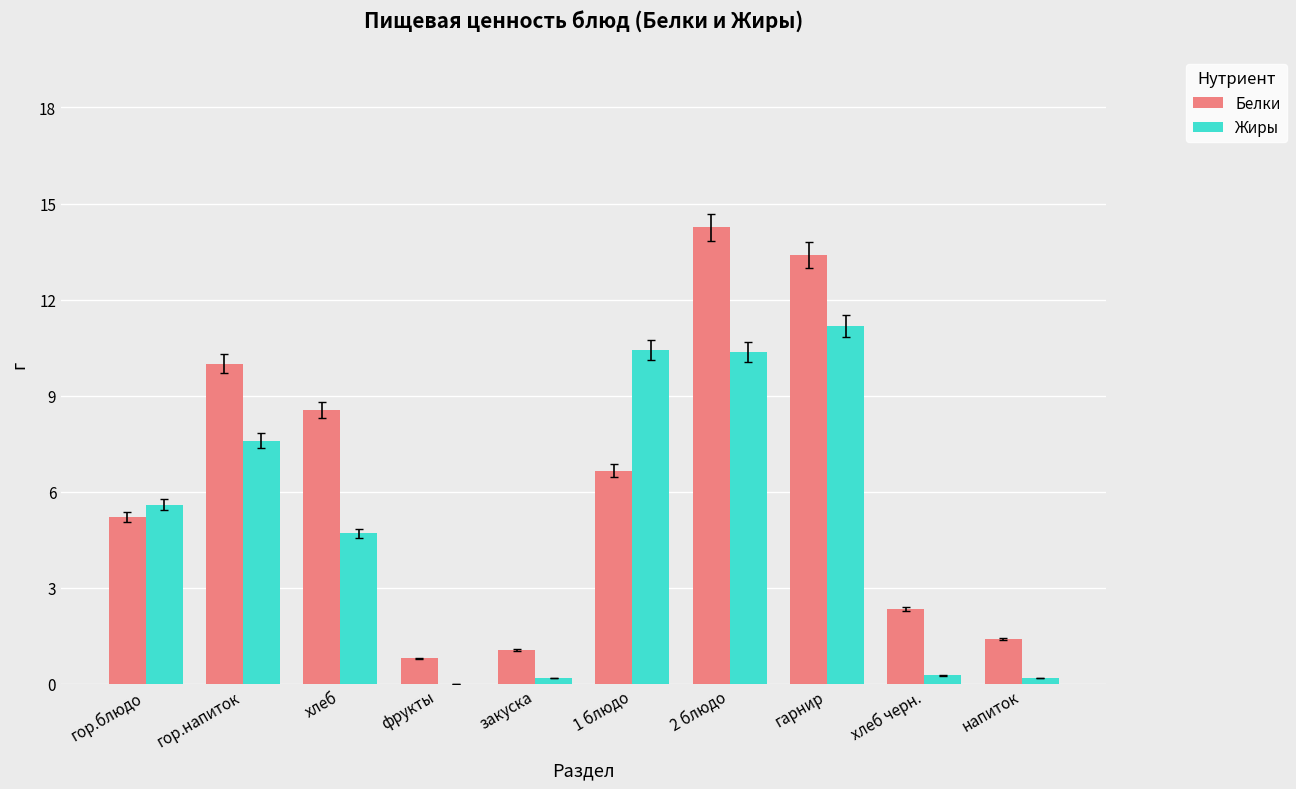

Which series has the widest spread of values?

Белки